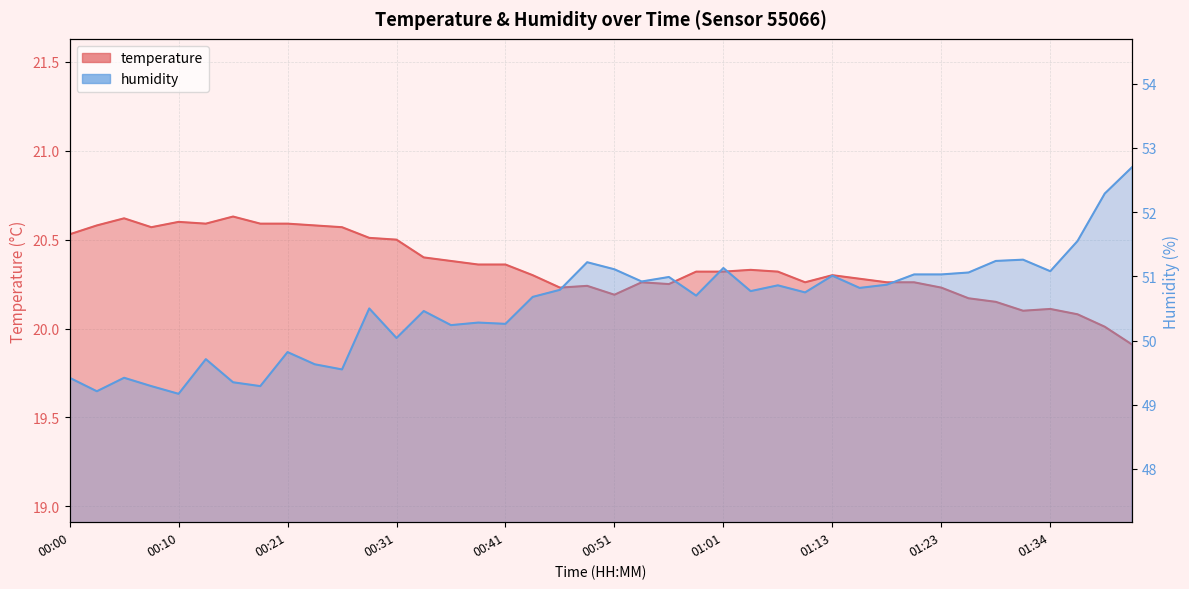

True or false: humidity and temperature cross at least once.

False